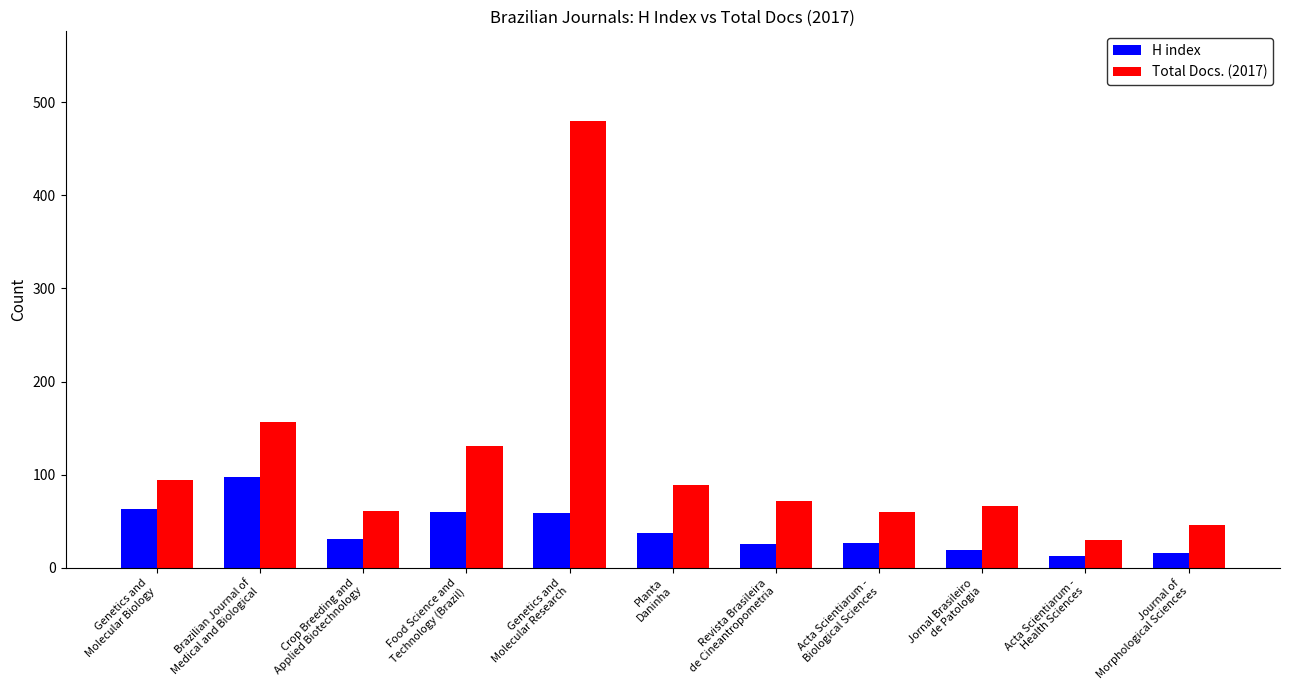

What is the difference between the Total Docs. (2017) values at Acta Scientiarum -
Biological Sciences and Acta Scientiarum -
Health Sciences?

30